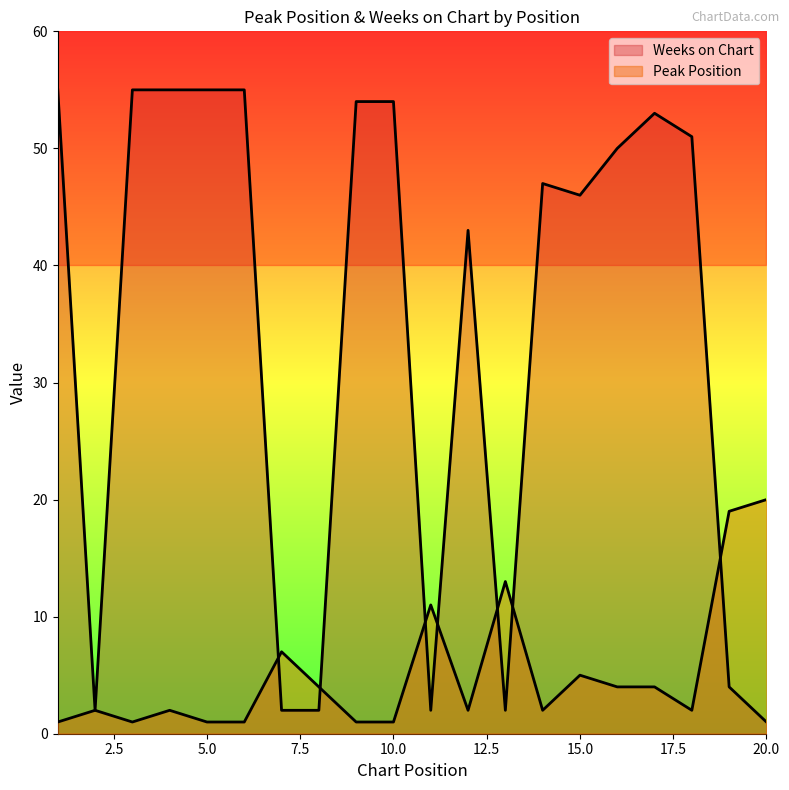

What is the difference between the maximum and minimum values in the Peak Position series?

19